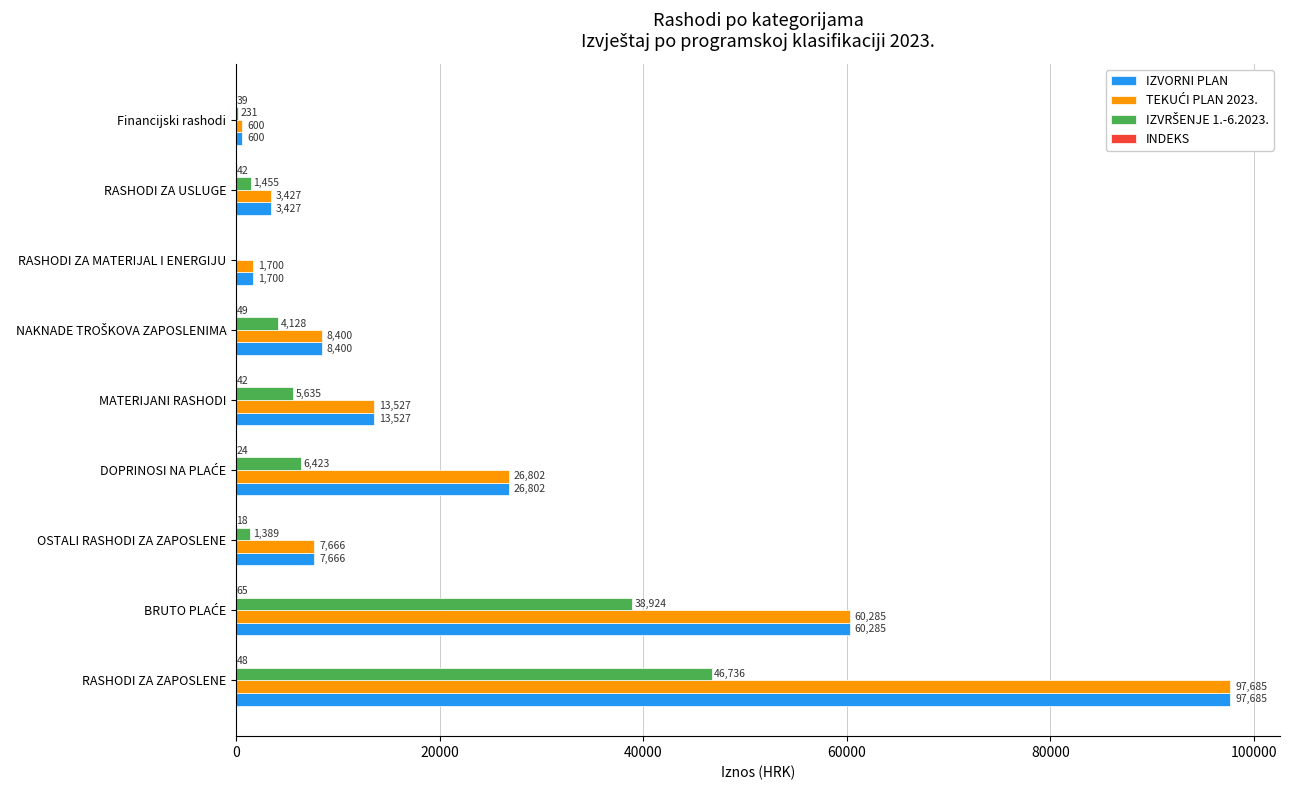

At which category is the sum across all series the highest?

RASHODI ZA ZAPOSLENE